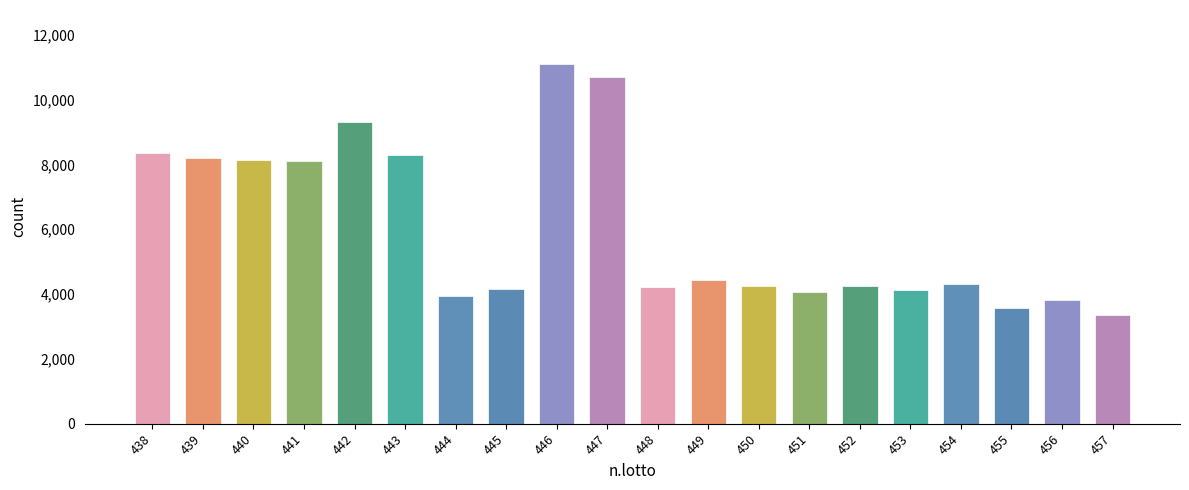

Reading right to left, extract all data points from this chart.

3350	3820	3560	4310	4130	4260	4060	4260	4430	4220	10700	11100	4150	3950	8300	9300	8100	8150	8190	8340